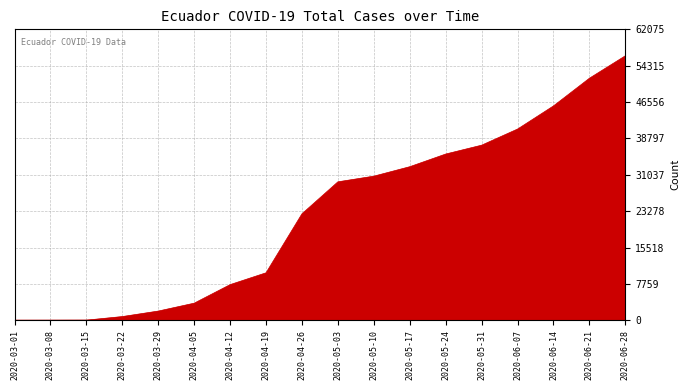

What is the difference between the maximum and minimum values?

56426